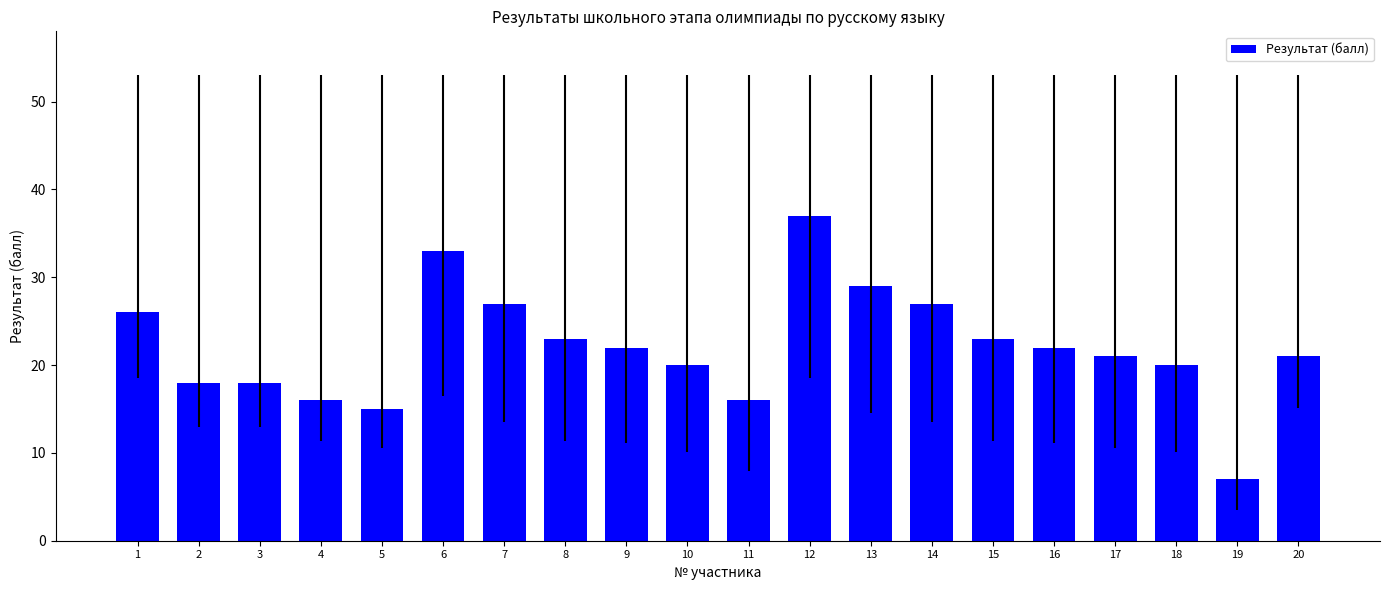

How many data points are less than 22?

10